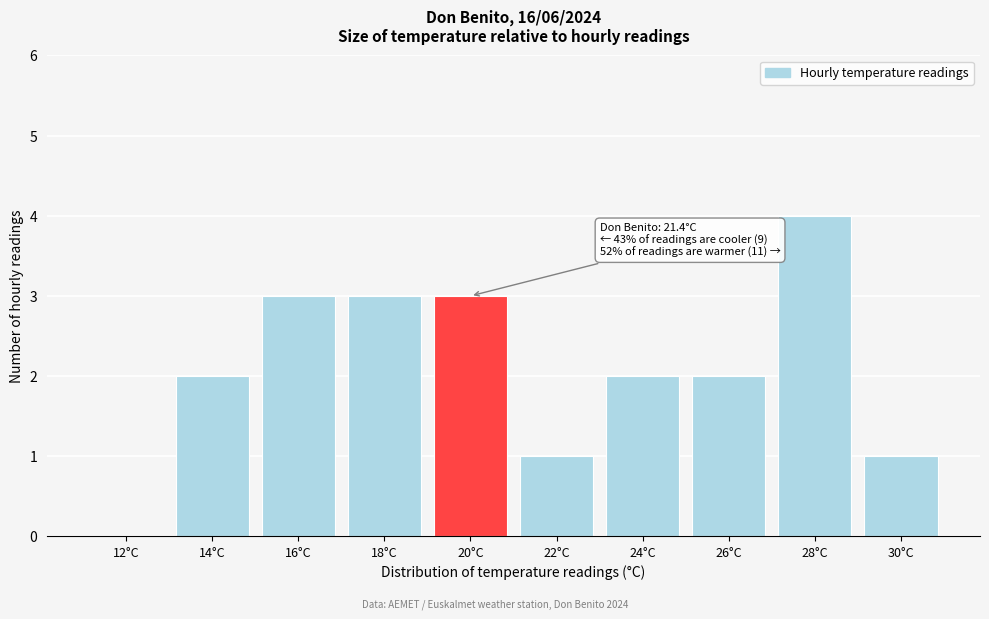

Reading left to right, list all the values displayed in this chart.

12°C=0	14°C=2	16°C=3	18°C=3	20°C=3	22°C=1	24°C=2	26°C=2	28°C=4	30°C=1